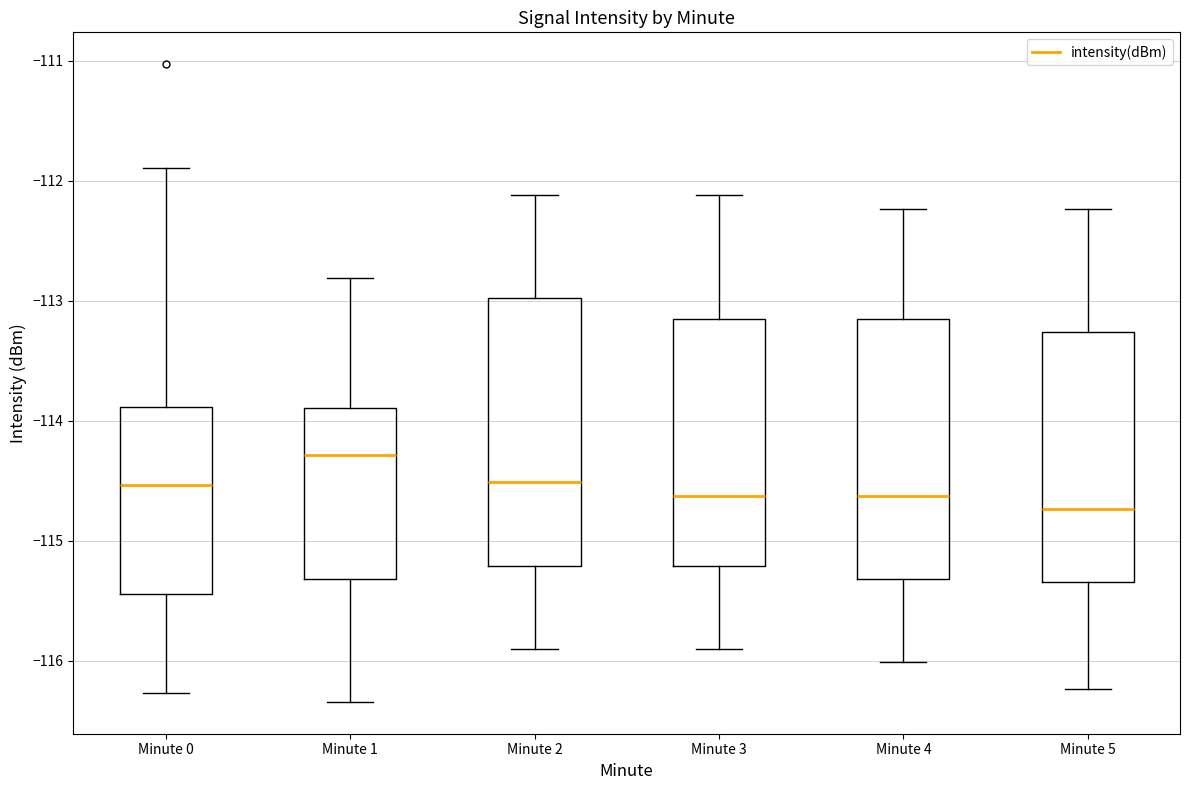

Reading left to right, read every box against the y-axis: the position of its median line, the range the box covers, and the ends of its whiskers. The values are not printed on the chart, so give them approximately, as read against the axis.

Minute 0: median -114.5, box -115.4 to -113.9, whiskers -116.3 to -111.9
Minute 1: median -114.3, box -115.3 to -113.9, whiskers -116.3 to -112.8
Minute 2: median -114.5, box -115.2 to -113.0, whiskers -115.9 to -112.1
Minute 3: median -114.6, box -115.2 to -113.2, whiskers -115.9 to -112.1
Minute 4: median -114.6, box -115.3 to -113.2, whiskers -116.0 to -112.2
Minute 5: median -114.7, box -115.3 to -113.3, whiskers -116.2 to -112.2